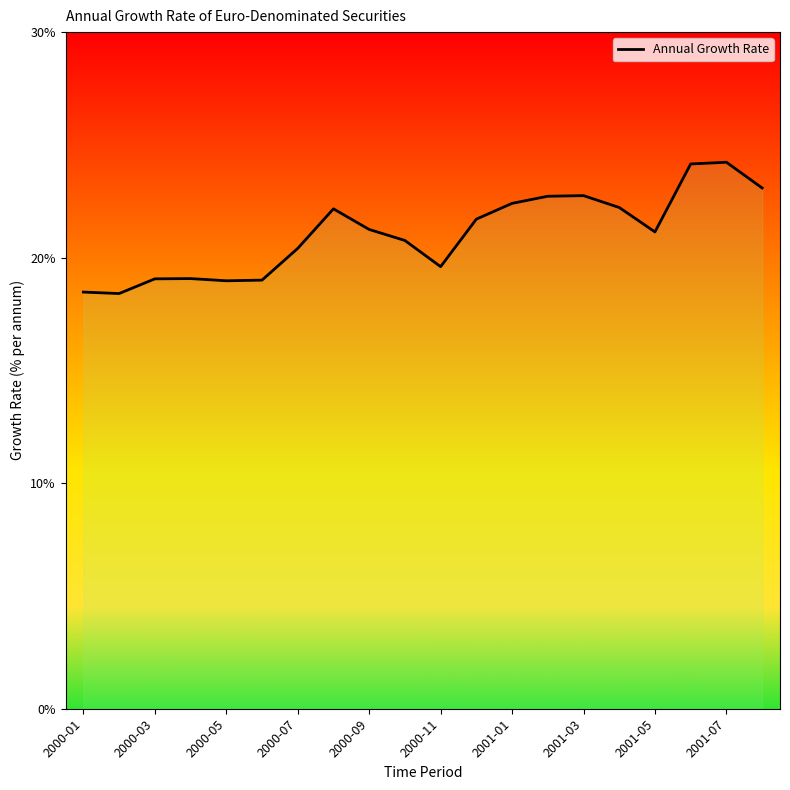

Does the chart display data point markers on the line(s)?

No